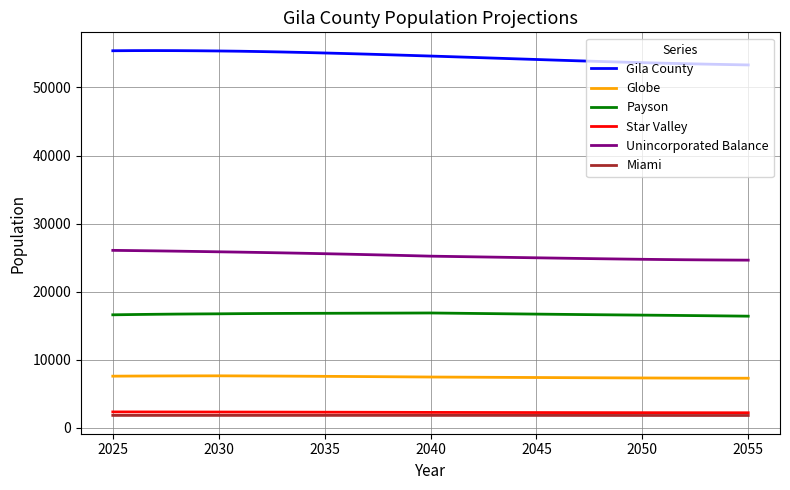

True or false: Unincorporated Balance and Globe intersect in this chart.

False